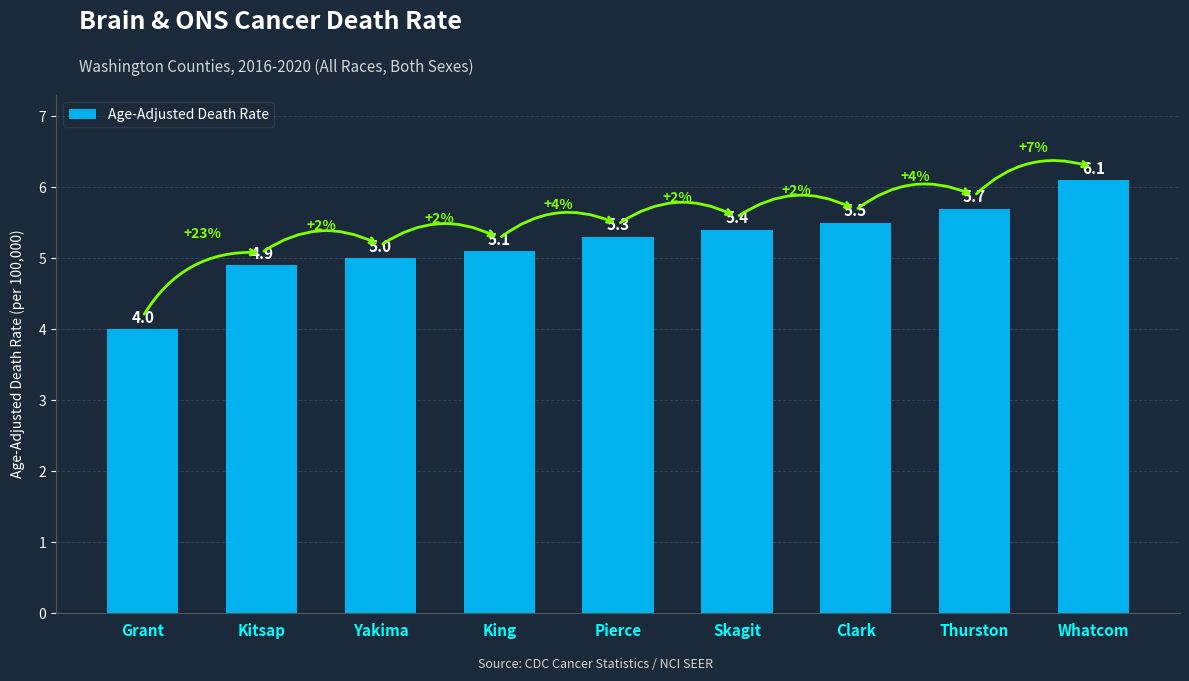

List the labels in order of value, smallest first.

Grant, Kitsap, Yakima, King, Pierce, Skagit, Clark, Thurston, Whatcom